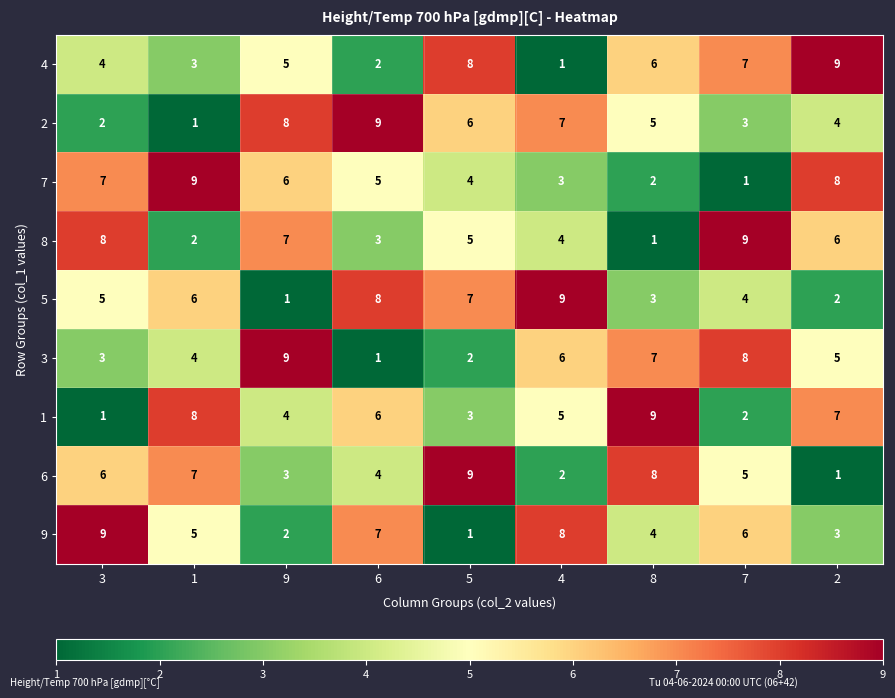

What is the average value of the 1 series?

5